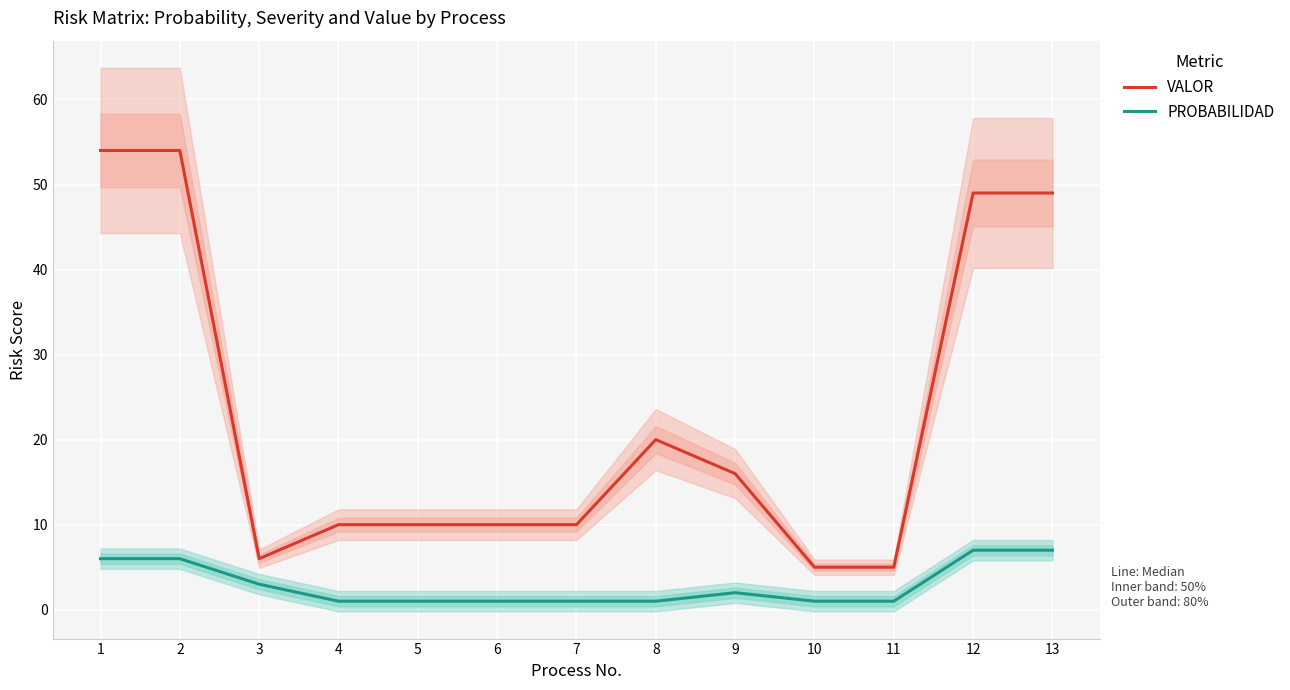

Reading left to right, extract all data points from this chart.

VALOR: 54	54	6	10	10	10	10	20	16	5	5	49	49
PROBABILIDAD: 6	6	3	1	1	1	1	1	2	1	1	7	7